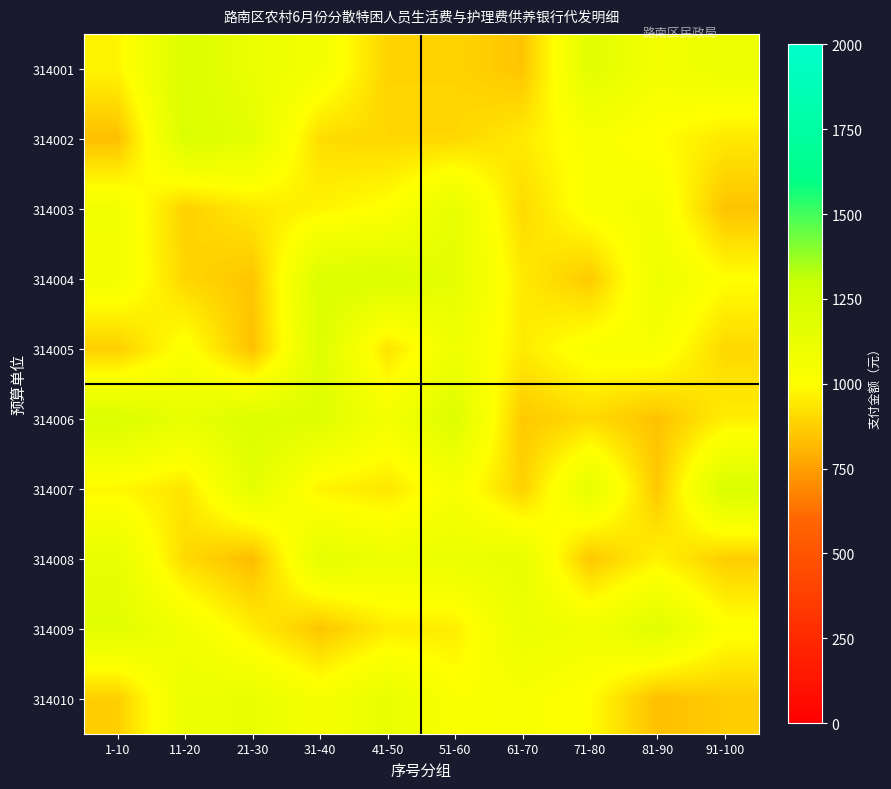

Reading right to left, list all the values displayed in this chart.

314001: 91-100=1109.2	81-90=1066.4	71-80=1172.5	61-70=849.2	51-60=888.4	41-50=888.4	31-40=1065.5	21-30=1118.8	11-20=1206.3	1-10=975.8
314002: 91-100=942.5	81-90=998.8	71-80=1035.9	61-70=947.7	51-60=899.4	41-50=898.7	31-40=910.9	21-30=1159.0	11-20=1214.0	1-10=834.2
314003: 91-100=844.6	81-90=1063.0	71-80=1031.7	61-70=905.9	51-60=1140.1	41-50=1008.4	31-40=972.5	21-30=942.9	11-20=881.8	1-10=1070.7
314004: 91-100=1002.1	81-90=1099.7	71-80=865.1	61-70=947.8	51-60=1149.4	41-50=1212.3	31-40=1205.6	21-30=852.0	11-20=894.2	1-10=1069.0
314005: 91-100=899.9	81-90=1044.7	71-80=1034.0	61-70=950.7	51-60=1091.0	41-50=929.5	31-40=1189.7	21-30=839.8	11-20=1024.1	1-10=874.8
314006: 91-100=956.1	81-90=844.1	71-80=904.4	61-70=861.4	51-60=1194.7	41-50=1065.2	31-40=1183.9	21-30=1201.8	11-20=1136.1	1-10=1213.8
314007: 91-100=1220.8	81-90=855.8	71-80=1146.9	61-70=882.4	51-60=1043.1	41-50=938.4	31-40=968.7	21-30=1157.5	11-20=934.5	1-10=981.5
314008: 91-100=872.3	81-90=969.4	71-80=855.6	61-70=1134.5	51-60=1117.6	41-50=1108.7	31-40=1152.2	21-30=828.2	11-20=905.5	1-10=1134.9
314009: 91-100=1014.9	81-90=1180.9	71-80=1081.0	61-70=1117.8	51-60=956.1	41-50=950.4	31-40=851.4	21-30=958.4	11-20=1075.3	1-10=1171.2
314010: 91-100=869.2	81-90=836.2	71-80=997.0	61-70=1035.1	51-60=1023.5	41-50=1134.4	31-40=1050.5	21-30=1130.3	11-20=1111.3	1-10=873.8